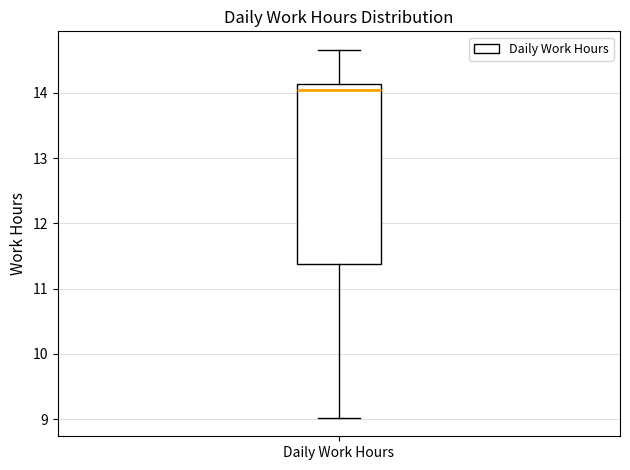

Read this box plot against the y-axis: the position of the median line, the range covered by the box, and the ends of both whiskers. The values are not printed on the chart, so give them approximately, as read against the axis.

median 14.1 (just below the box's upper edge), box 11.4 to 14.1, whiskers 9.0 to 14.7